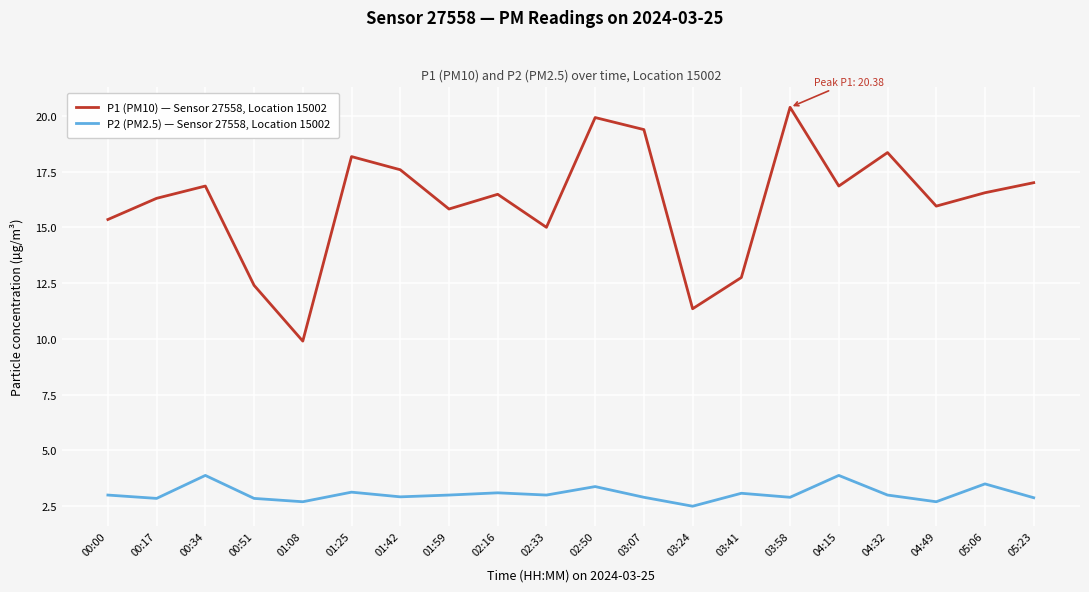

What is the smallest value displayed?

2.5